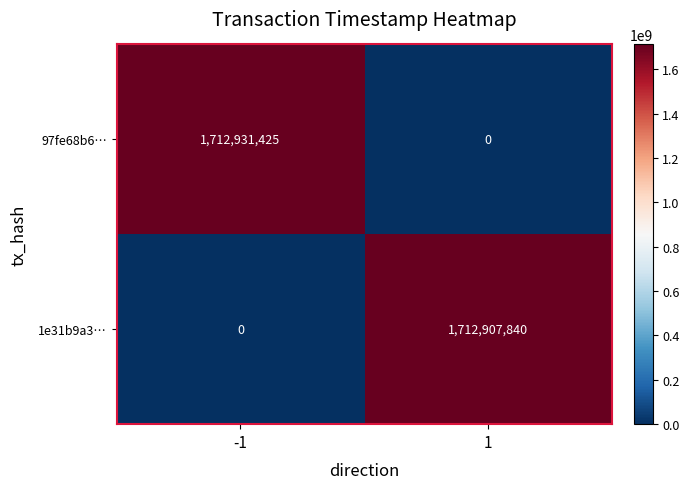

At which category does the chart reach its peak across all series?

-1